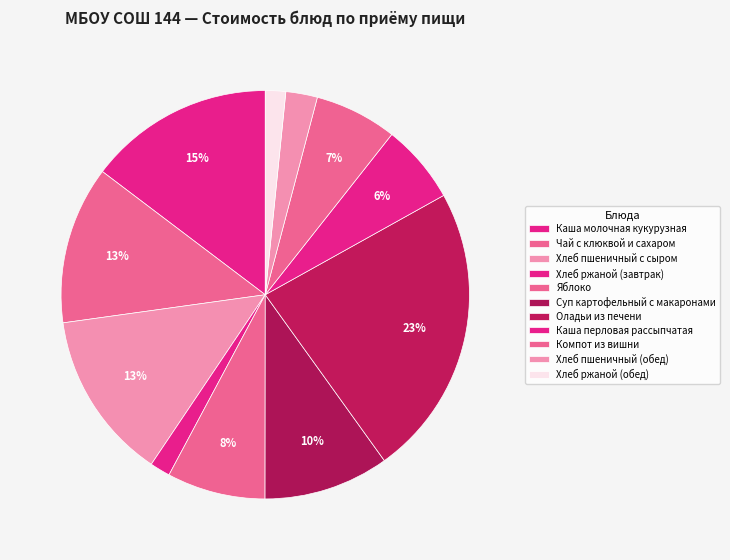

To the nearest percent, what portion does Оладьи из печени represent?

23%